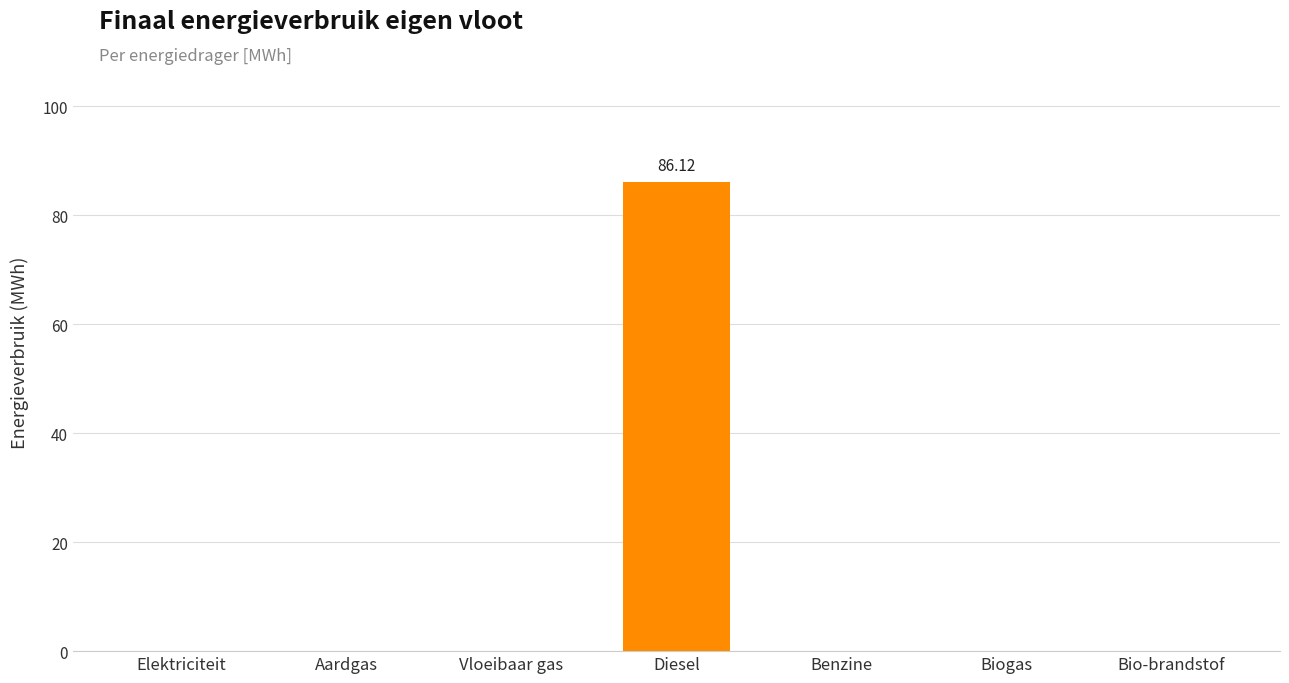

Between Diesel and Bio-brandstof, which is larger?

Diesel